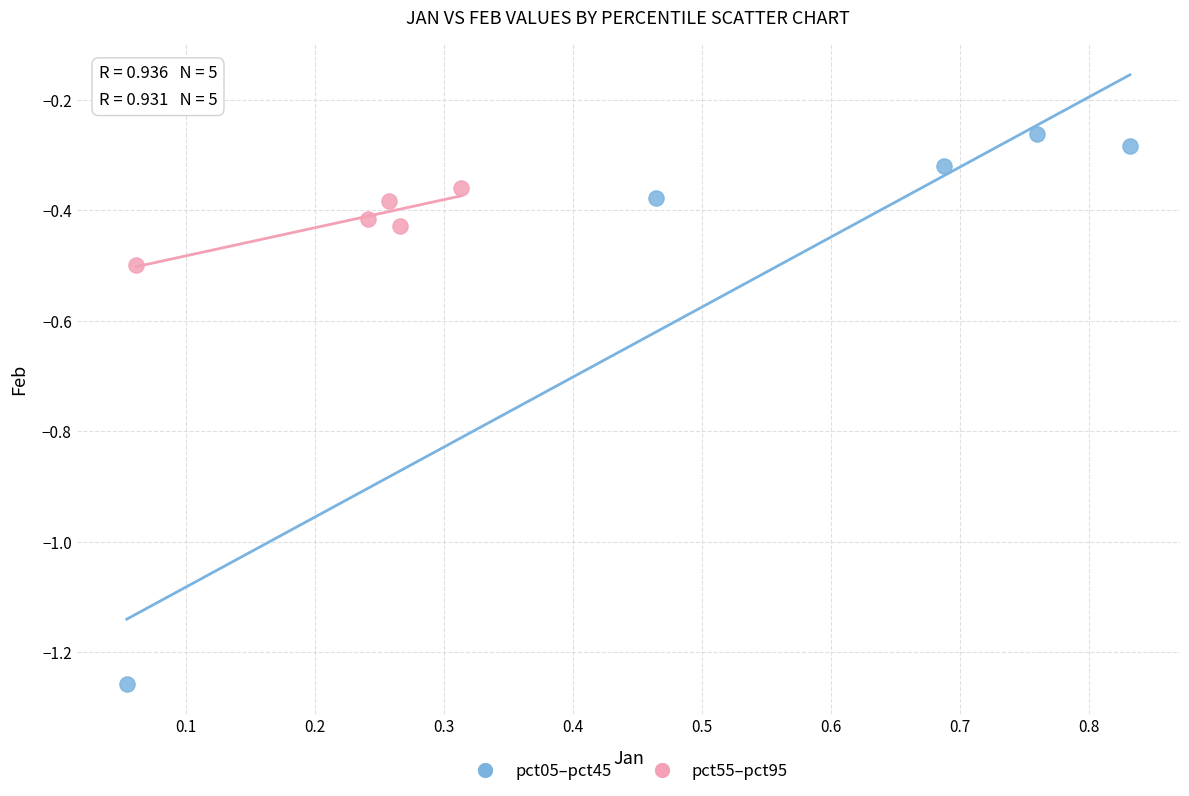

What are all the series names shown in the legend?

pct05–pct45, pct55–pct95